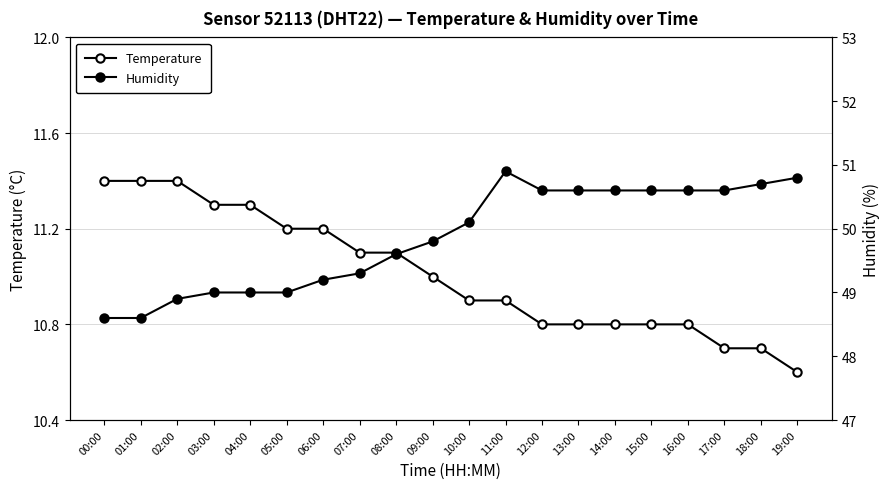

How many data points in Humidity are less than 50?

10